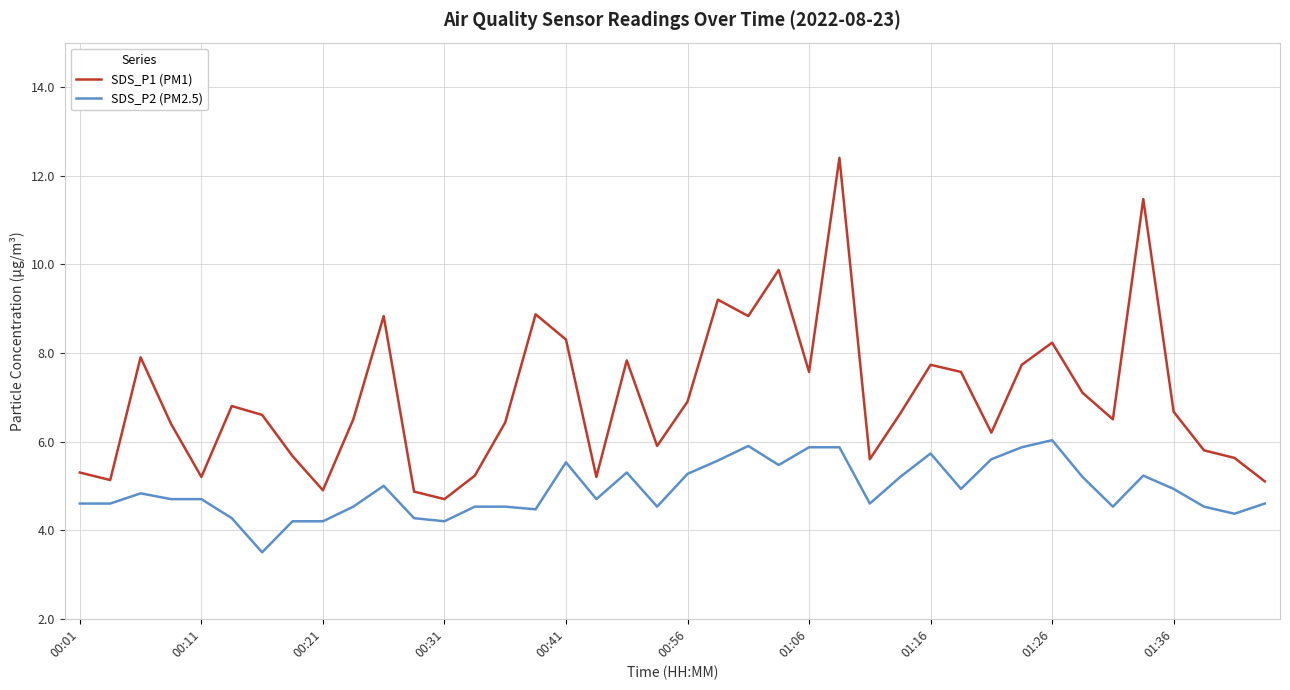

What are all the series names shown in the legend?

SDS_P1 (PM1), SDS_P2 (PM2.5)